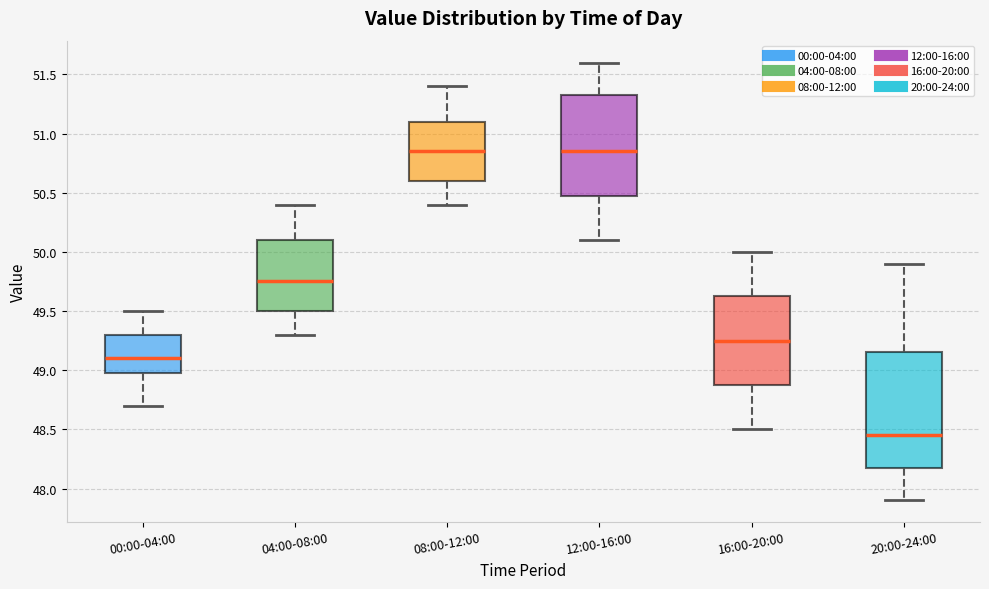

Comparing the boxes themselves (not the whiskers), which one is the tallest?

20:00-24:00